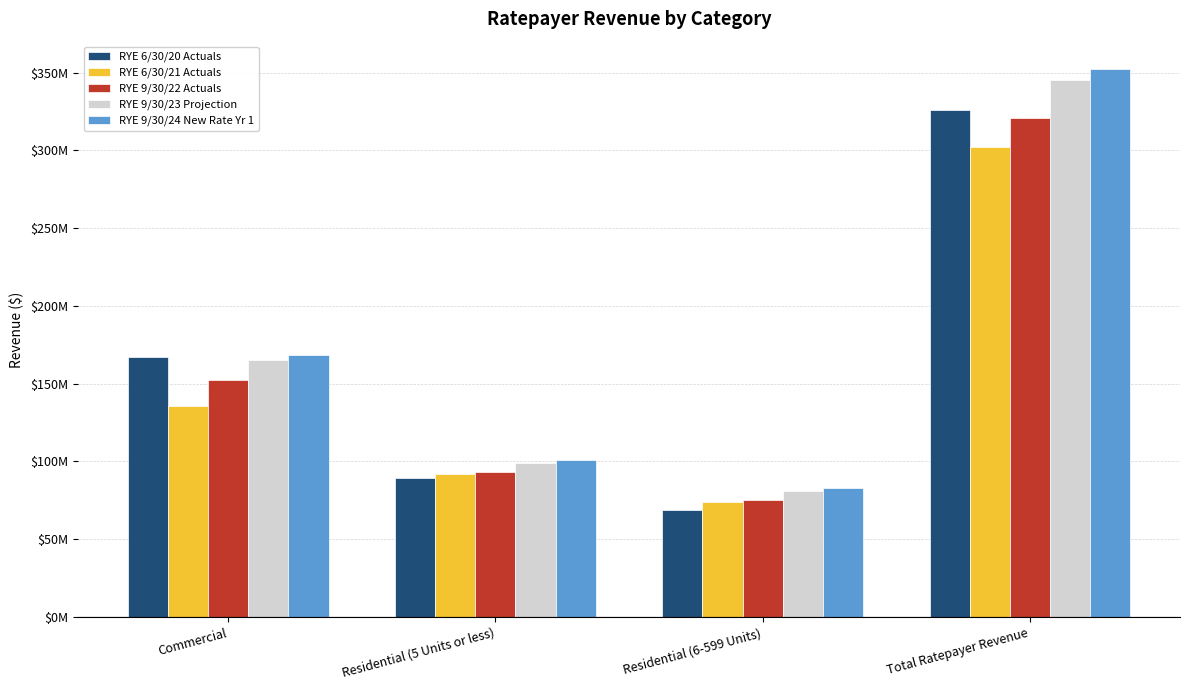

Does the chart contain stacked bars?

No